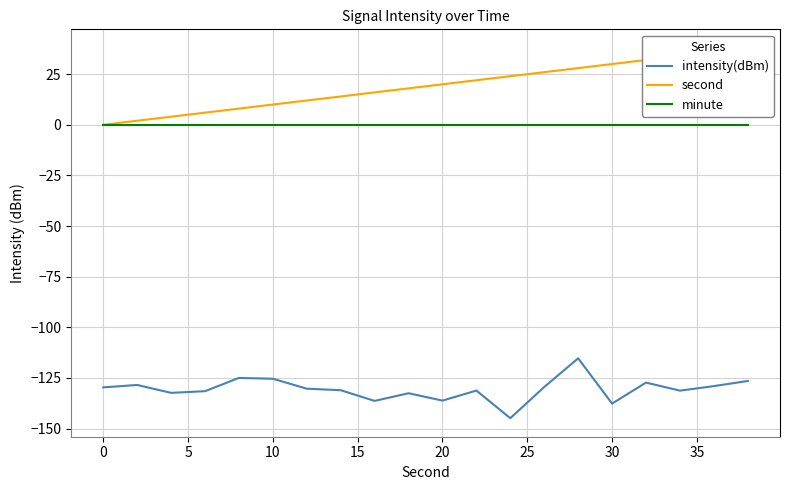

True or false: intensity(dBm) and minute cross at least once.

False